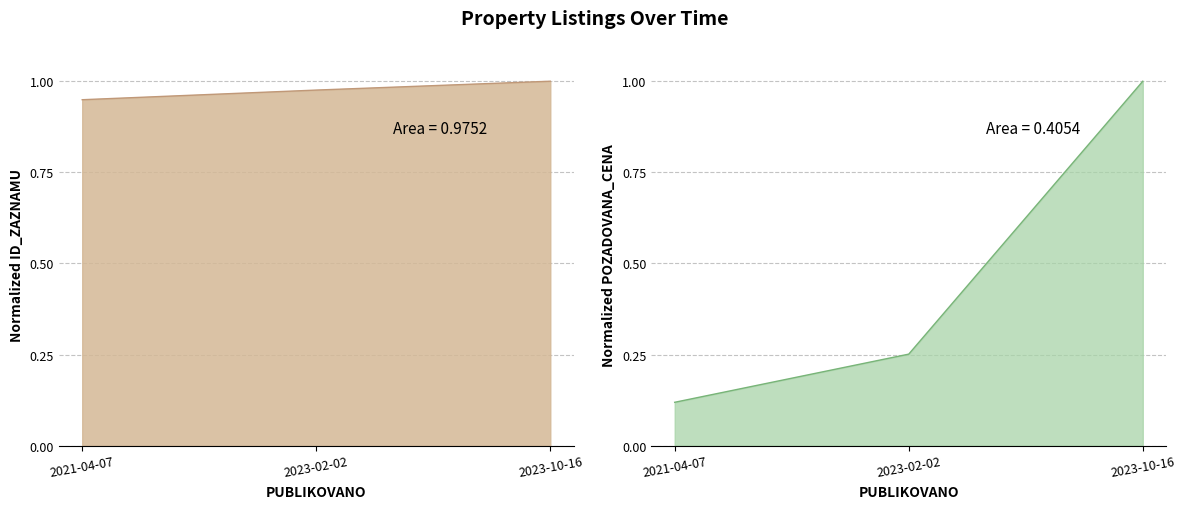

How many lines are shown in the chart?

2